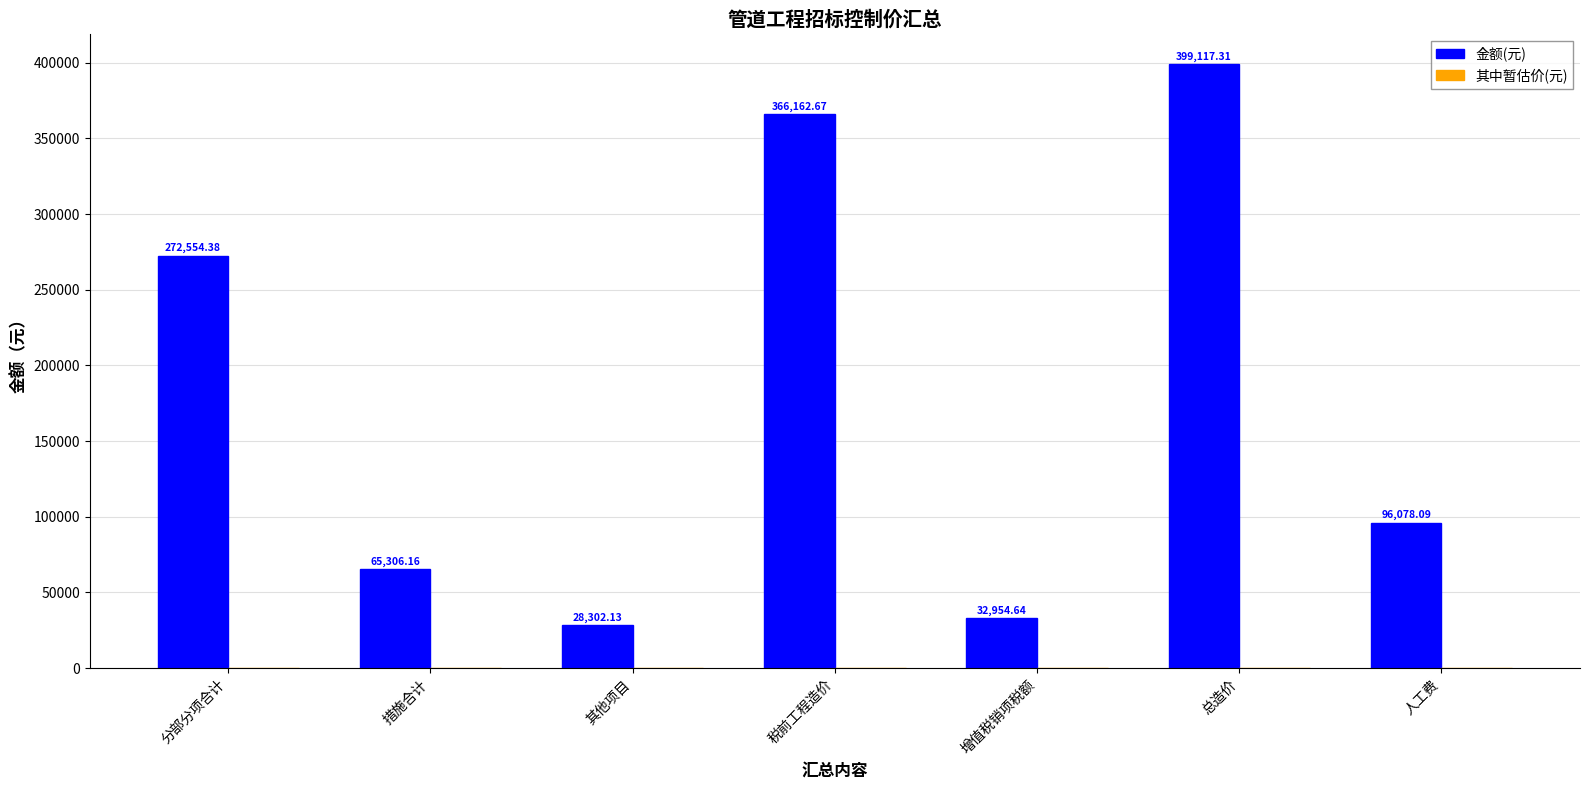

What is the ratio of the value at 人工费 to the value at 分部分项合计?

0.4